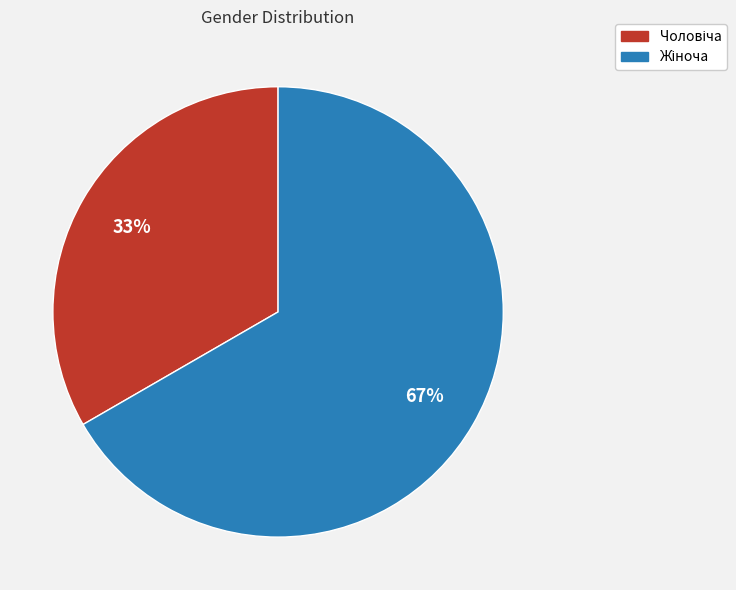

Does any single category account for the majority?

Yes